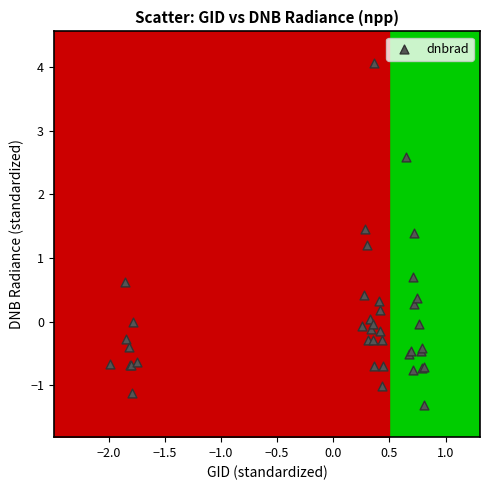

What Y value in the scatter plot is closest to 1?

1.2